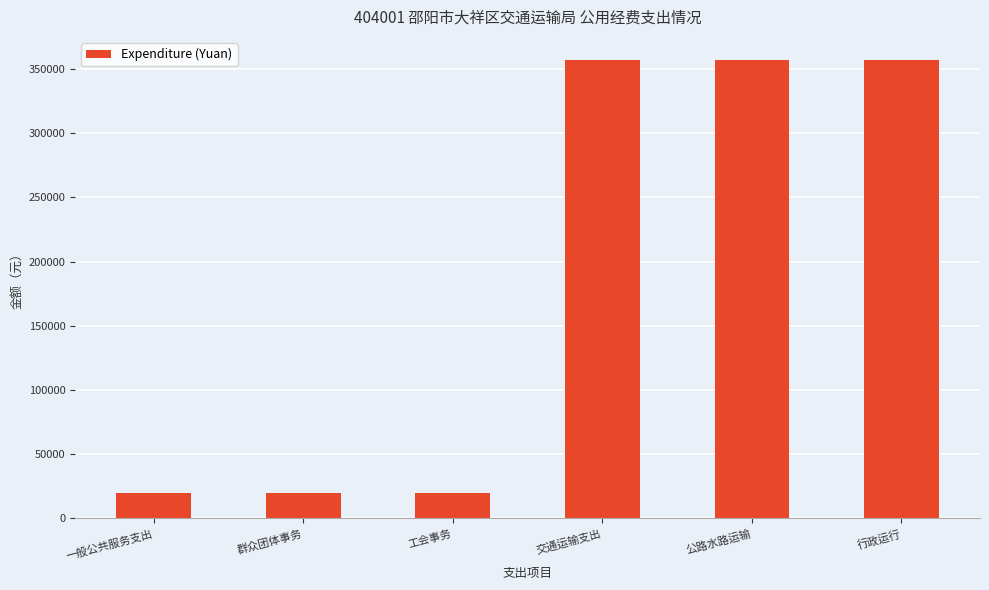

At which label does the data first exceed 357151?

交通运输支出